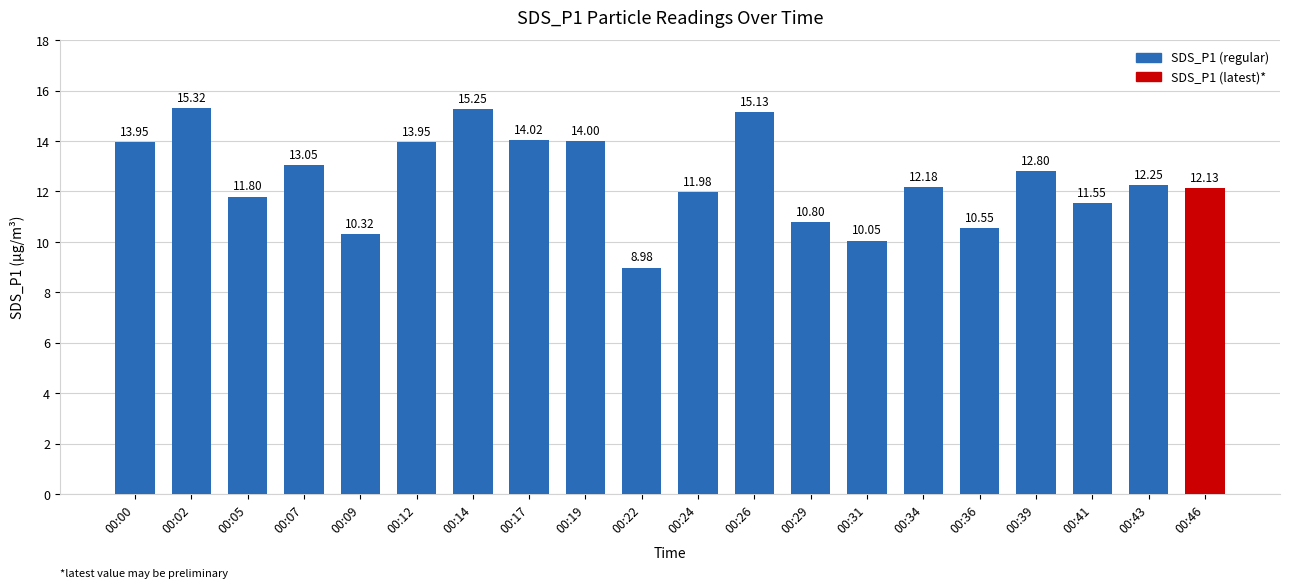

The chart shows a value of 15.7 at 00:24. True or false?

False